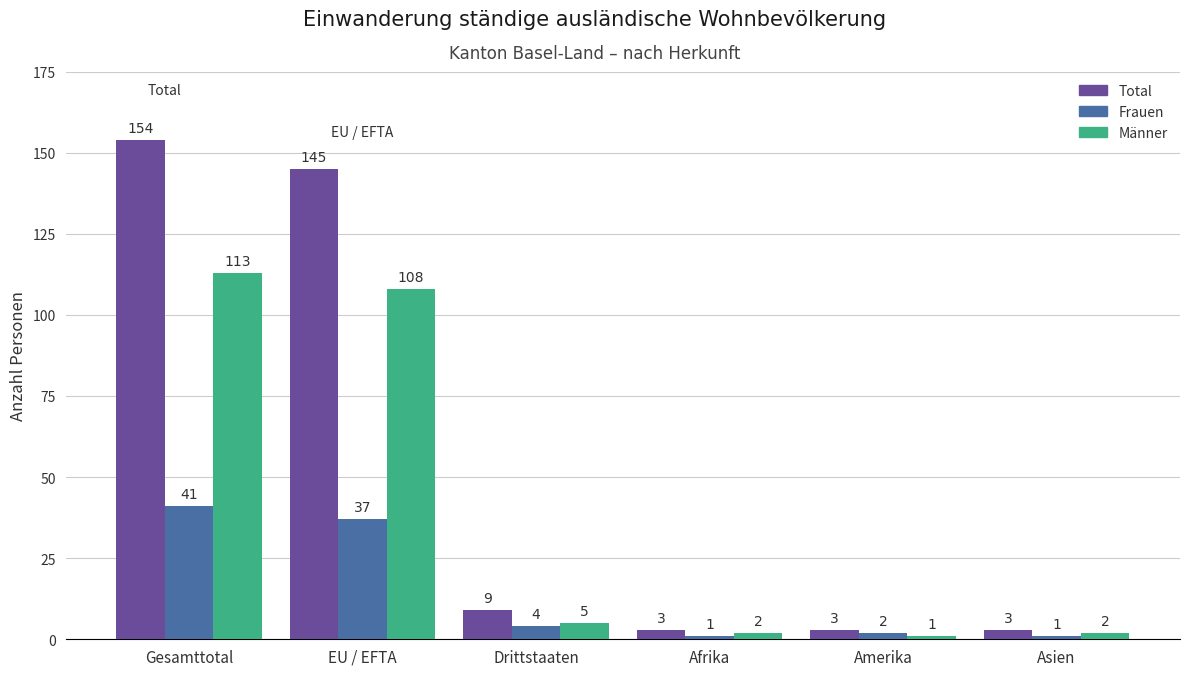

What is the minimum value for Total?

3